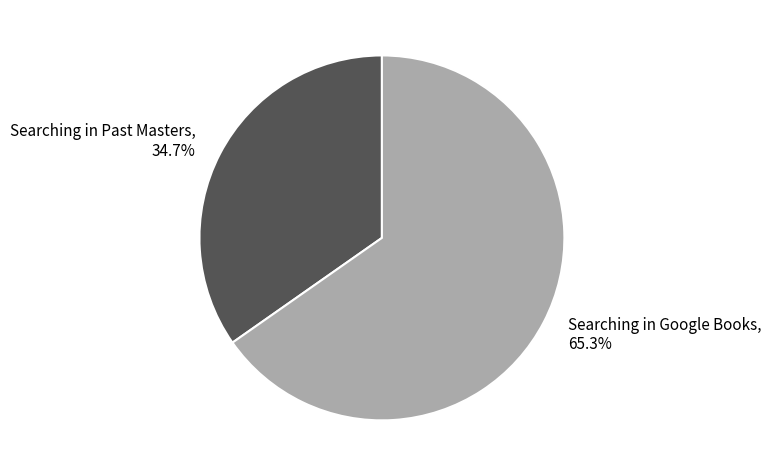

How many segments does this pie chart have?

2